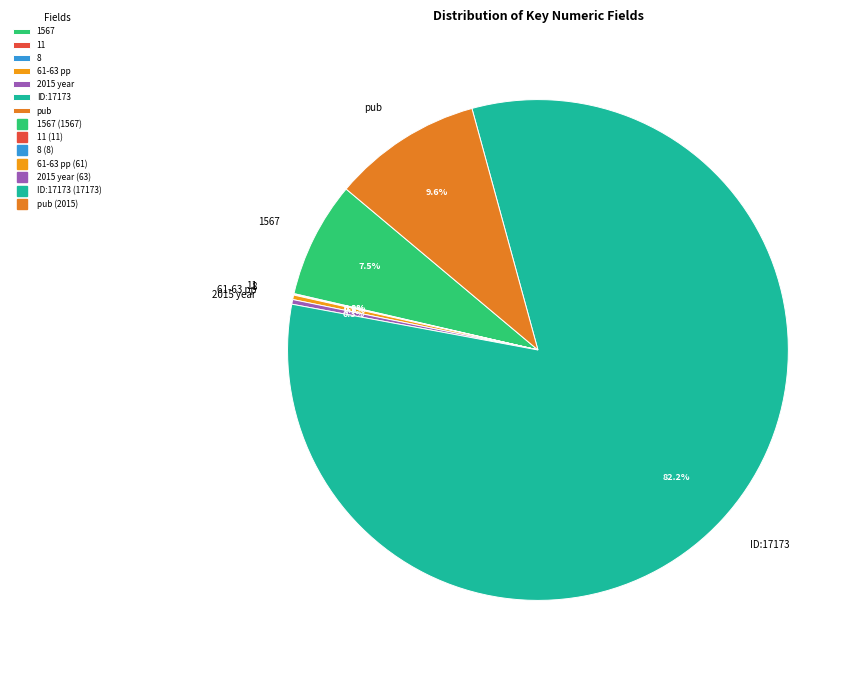

Does 61-63 pp account for over 50% of the chart?

No